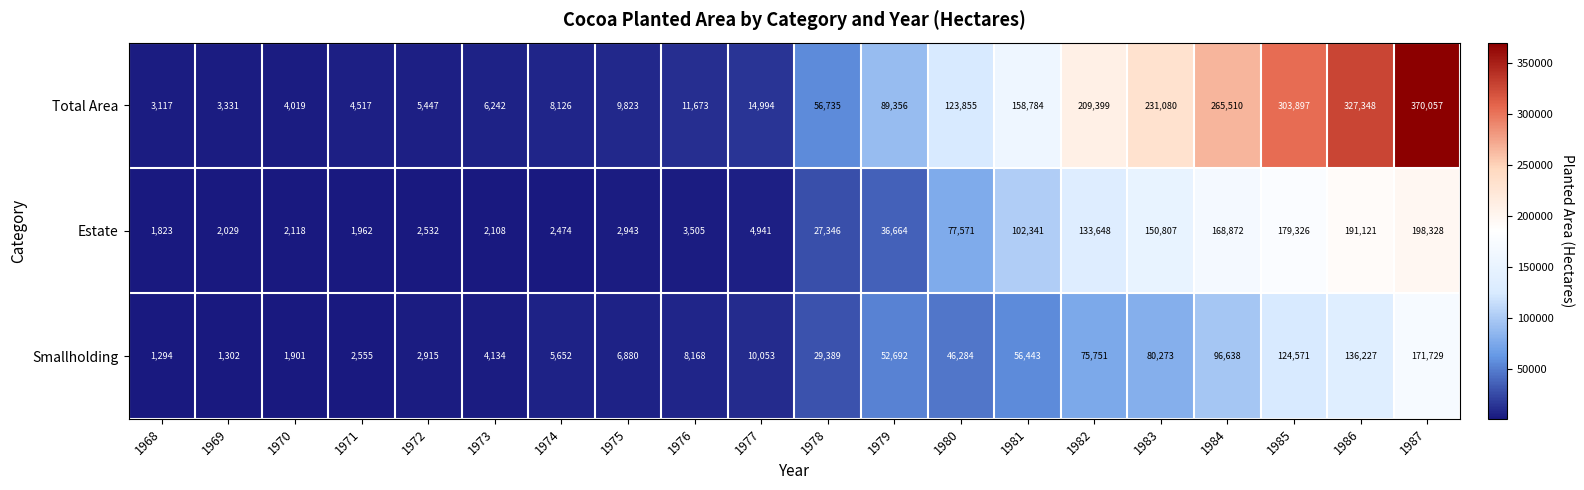

Which series changed the most between 1968 and 1969?

Total Area